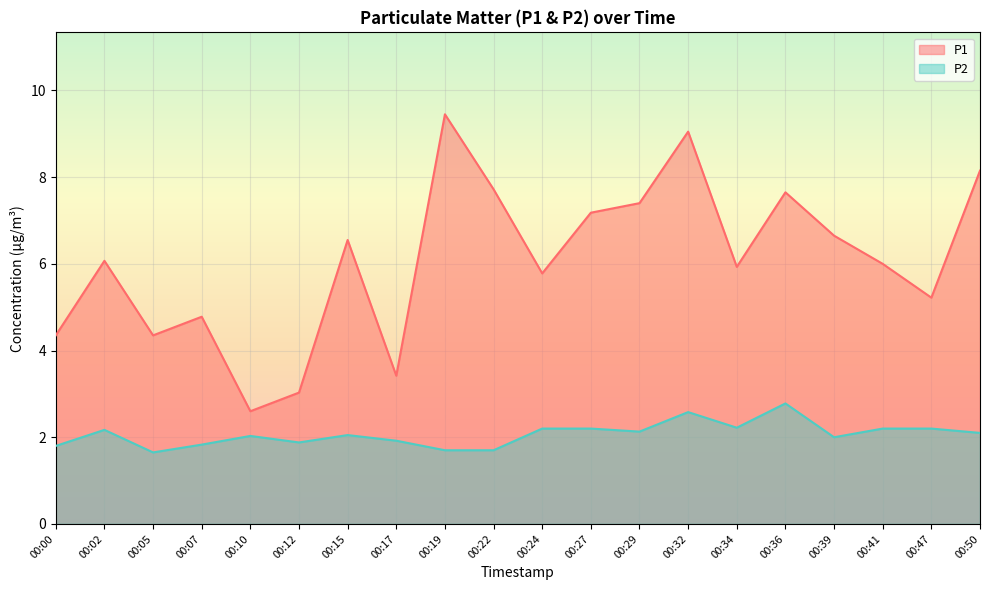

True or false: P1 and P2 intersect in this chart.

False